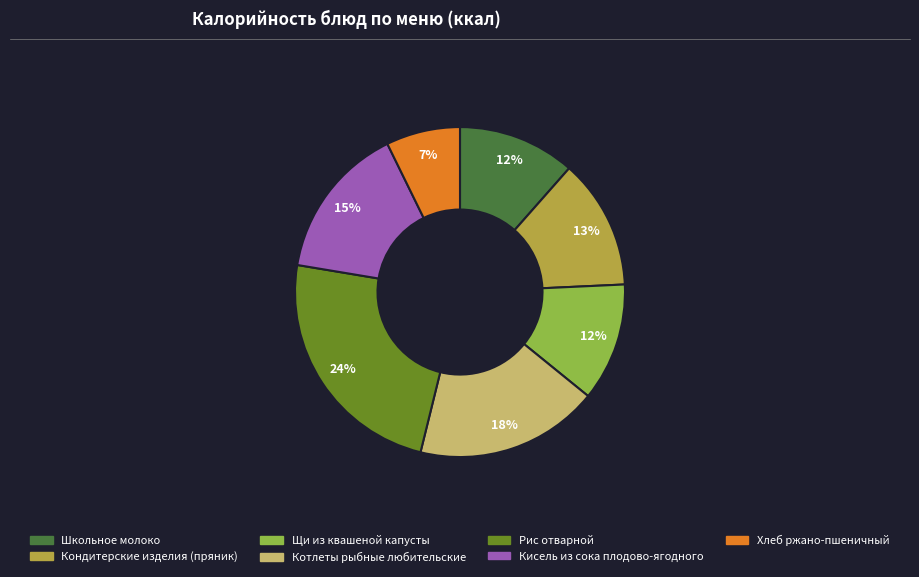

How many segments does this pie chart have?

7